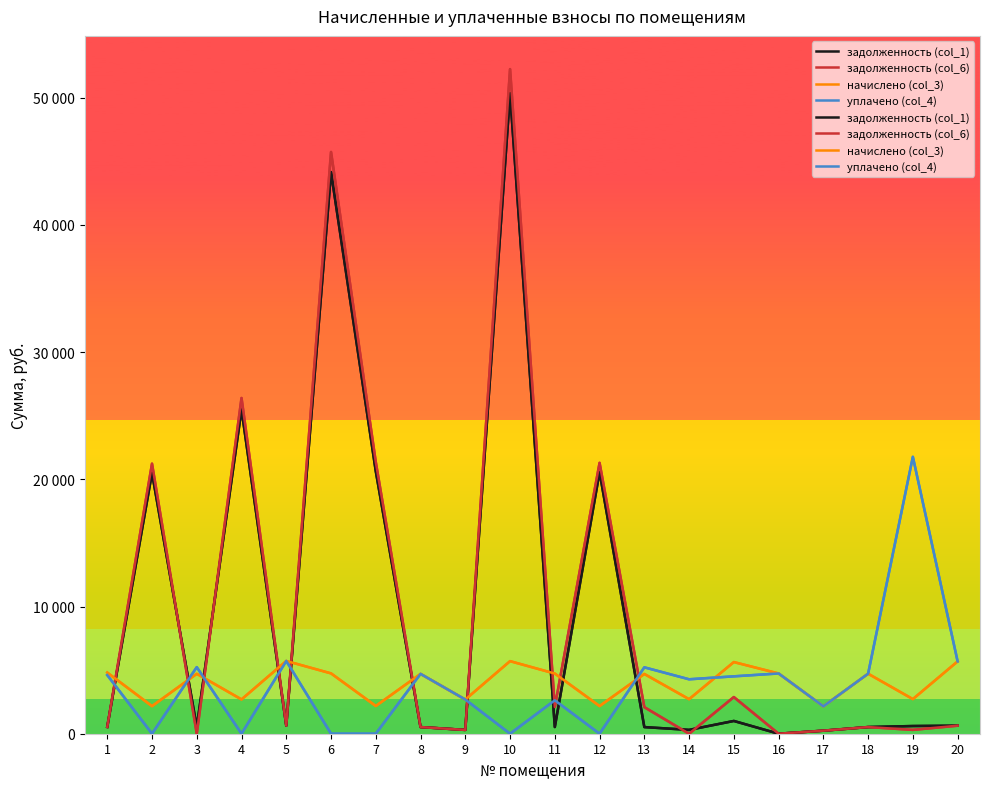

What is the difference between the maximum and minimum values in the начислено (col_3) series?

3564.2